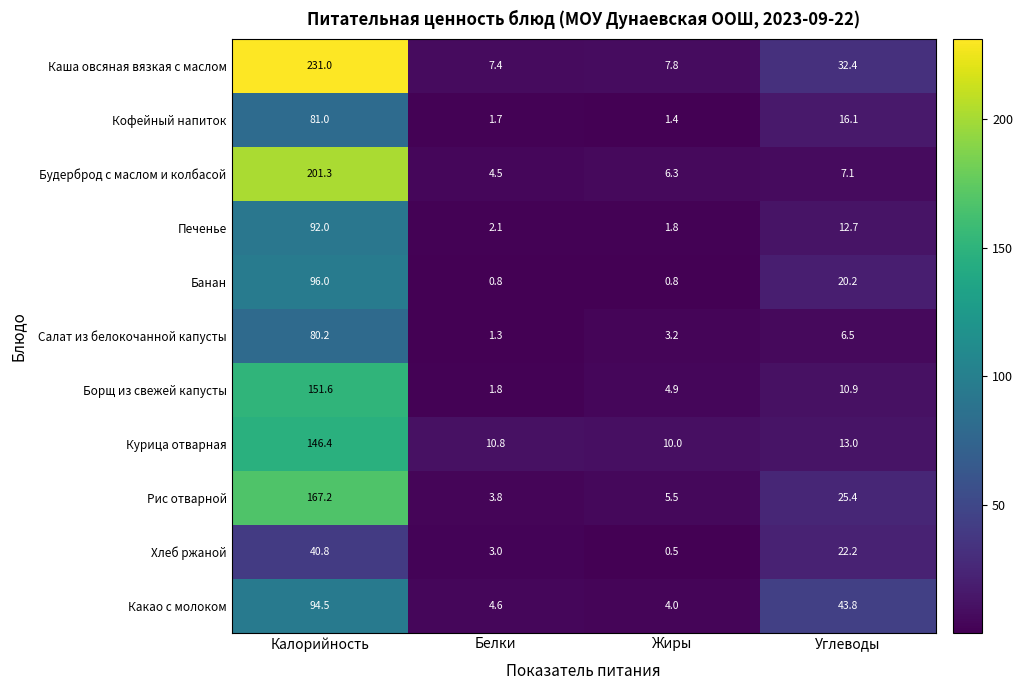

List the series in order of their peak value, highest first.

Каша овсяная вязкая с маслом, Будерброд с маслом и колбасой, Рис отварной, Борщ из свежей капусты, Курица отварная, Банан, Какао с молоком, Печенье, Кофейный напиток, Салат из белокочанной капусты, Хлеб ржаной